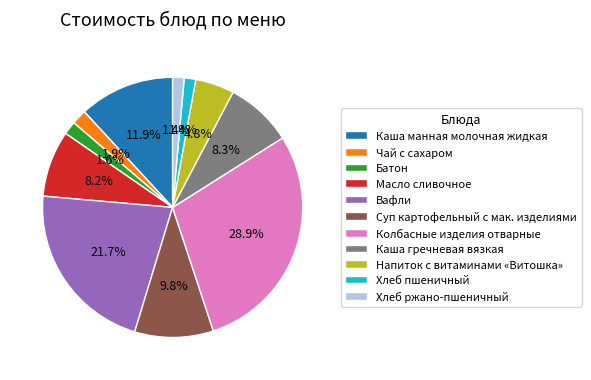

Between Суп картофельный с мак. изделиями and Колбасные изделия отварные, which is larger?

Колбасные изделия отварные